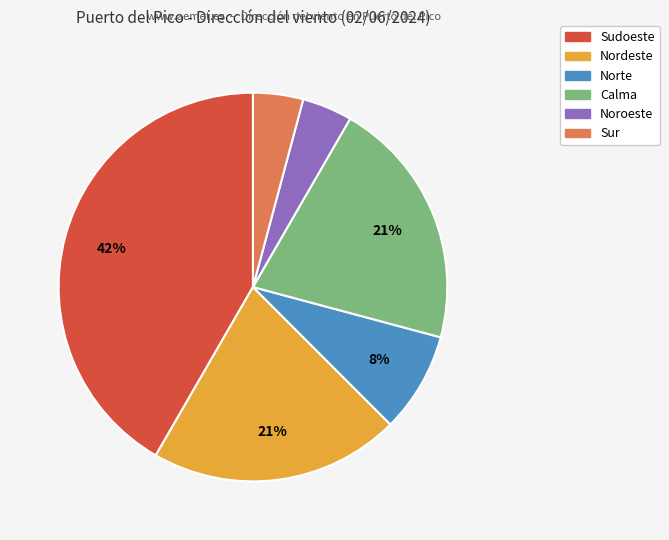

Is Calma the majority of the pie?

No